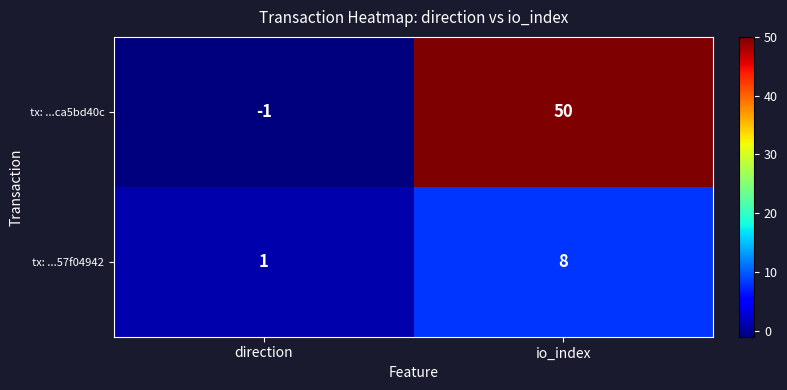

Reading right to left, what are all the values shown in this chart?

tx: ...ca5bd40c: io_index=50	direction=-1
tx: ...57f04942: io_index=8	direction=1